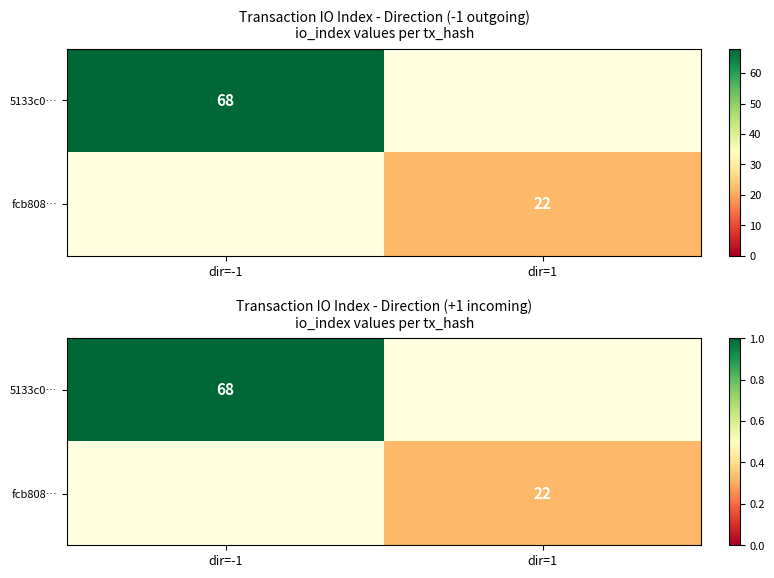

How many distinct data groups are displayed?

2